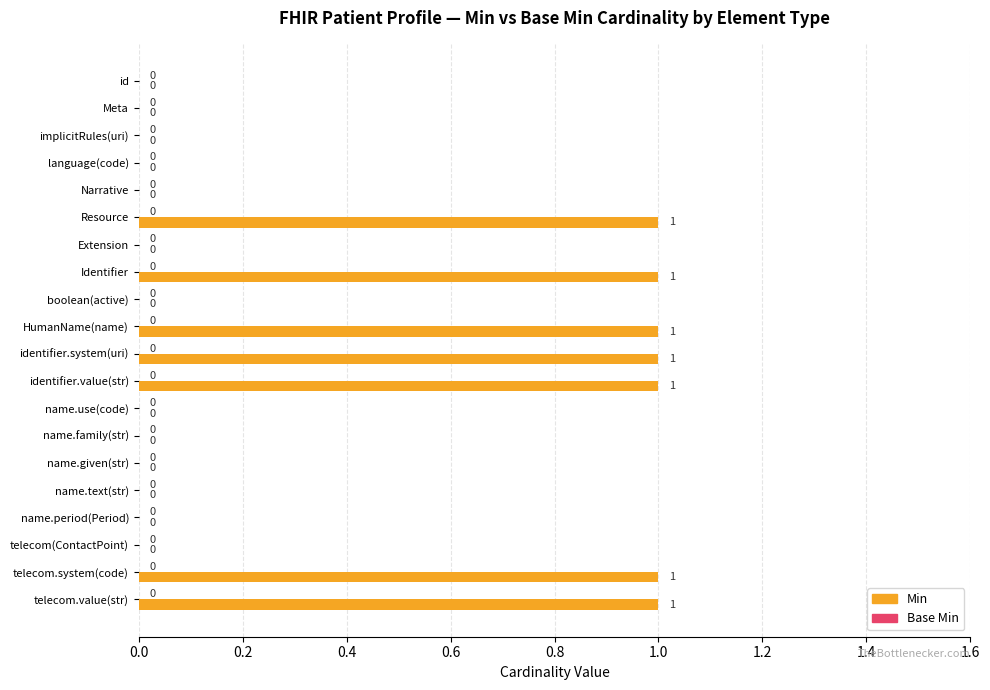

What is the change in value from name.family(str) to telecom.system(code)?

+1